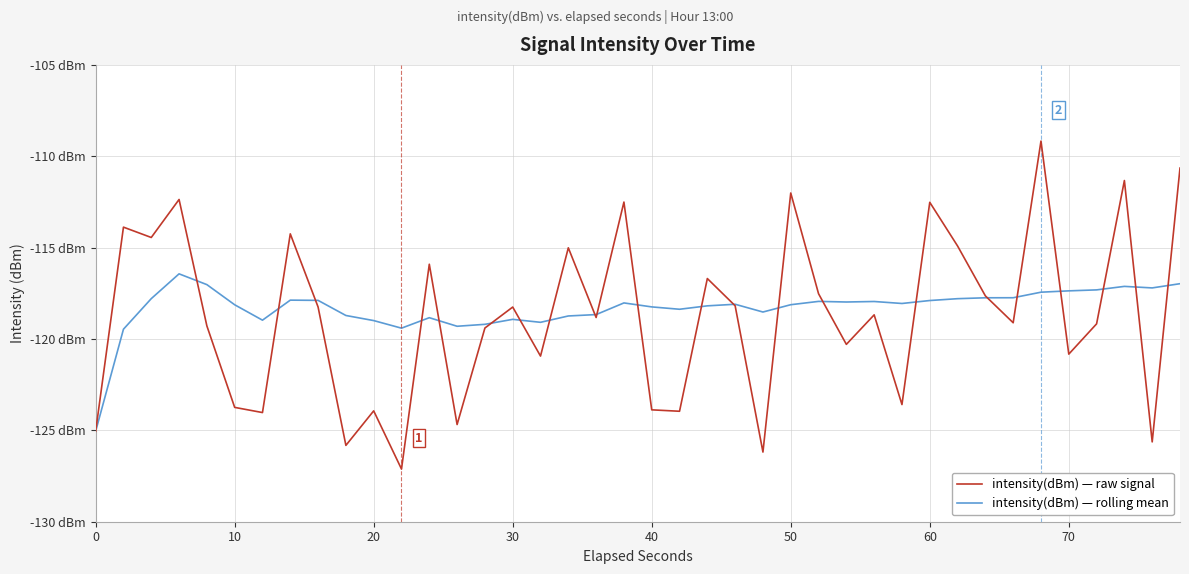

What is the difference between the maximum and minimum values in the intensity(dBm) — rolling mean series?

8.6